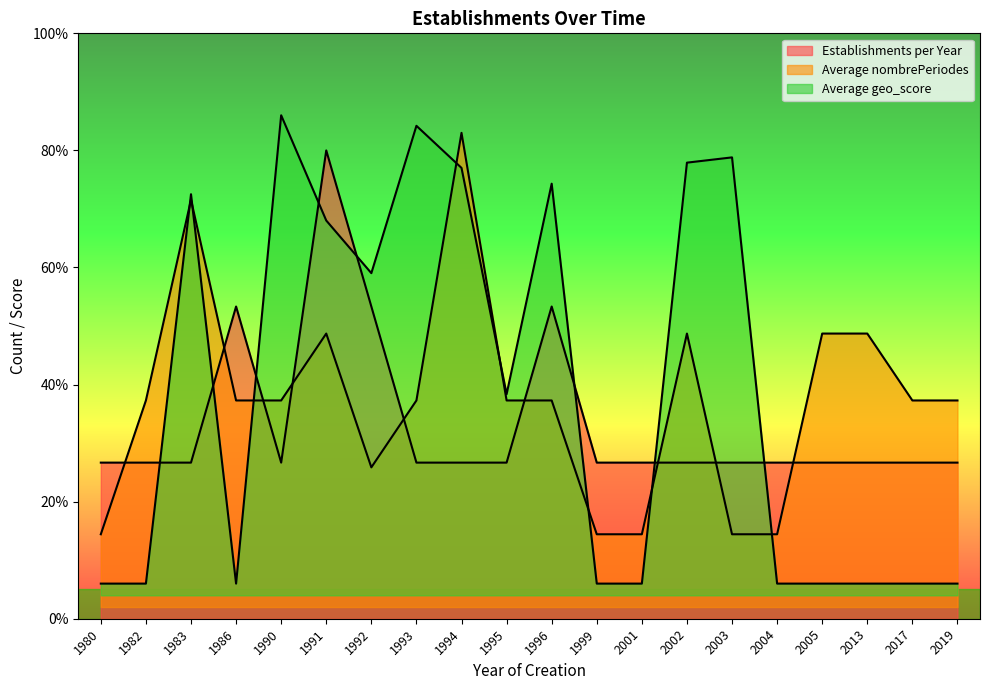

Where is the first local maximum for Establishments per Year?

1986